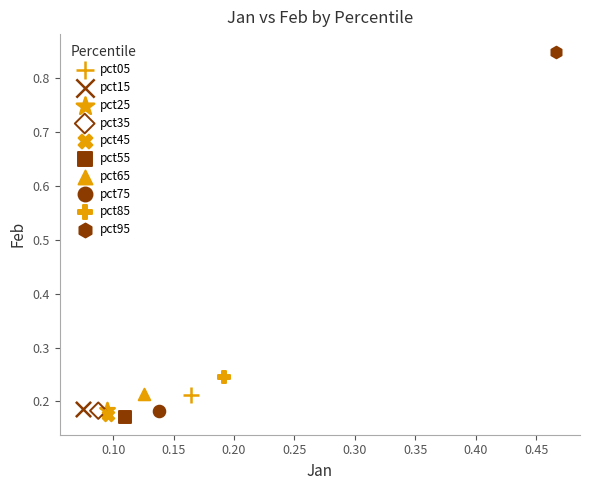

What are all the series names shown in the legend?

pct05, pct15, pct25, pct35, pct45, pct55, pct65, pct75, pct85, pct95